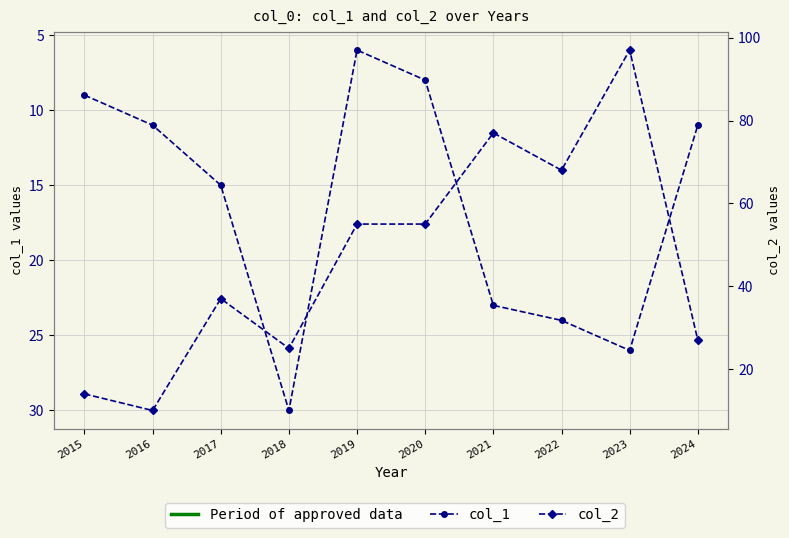

How many times do col_1 and col_2 cross each other?

4